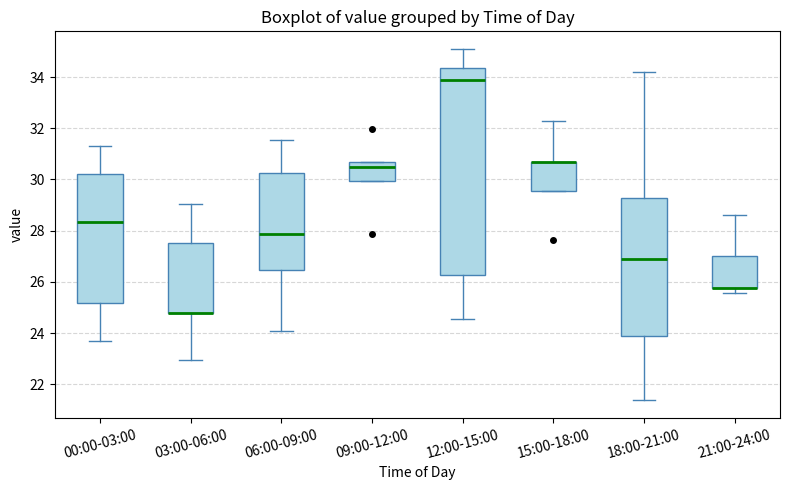

Reading left to right, transcribe this box plot: for each box, give where its median line is, the range the box spans, and where its two whiskers end, as read against the y-axis. The values are not printed on the chart, so give them approximately, as read against the axis.

00:00-03:00: median 28.4, box 25.2 to 30.2, whiskers 23.6 to 31.4
03:00-06:00: median 24.8 (drawn on the box's lower edge), box 24.8 to 27.6, whiskers 23.0 to 29.0
06:00-09:00: median 27.8, box 26.4 to 30.2, whiskers 24.0 to 31.6
09:00-12:00: median 30.4, box 30.0 to 30.8, whiskers 30.0 to 30.8
12:00-15:00: median 33.8, box 26.2 to 34.4, whiskers 24.6 to 35.2
15:00-18:00: median 30.8 (drawn on the box's upper edge), box 29.6 to 30.8, whiskers 29.6 to 32.4
18:00-21:00: median 27.0, box 23.8 to 29.2, whiskers 21.4 to 34.2
21:00-24:00: median 25.8 (drawn on the box's lower edge), box 25.8 to 27.0, whiskers 25.6 to 28.6